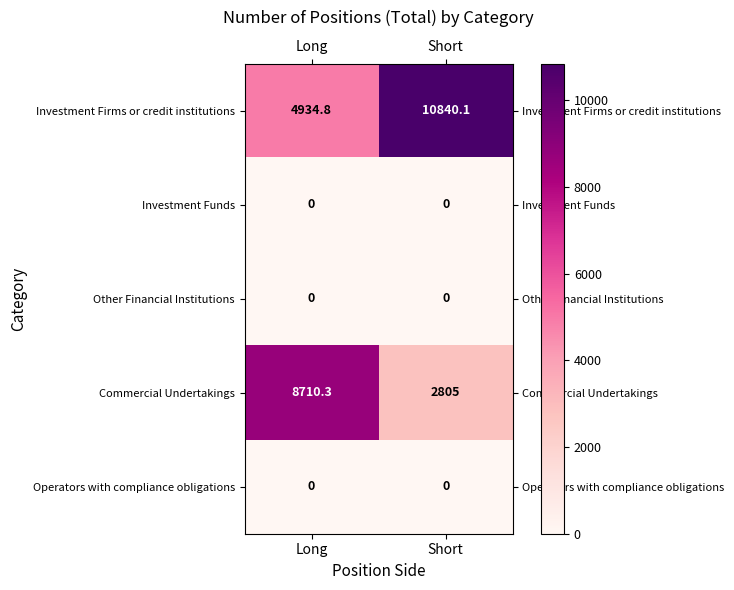

True or false: Other Financial Institutions has a value of 0.0 at Short.

True